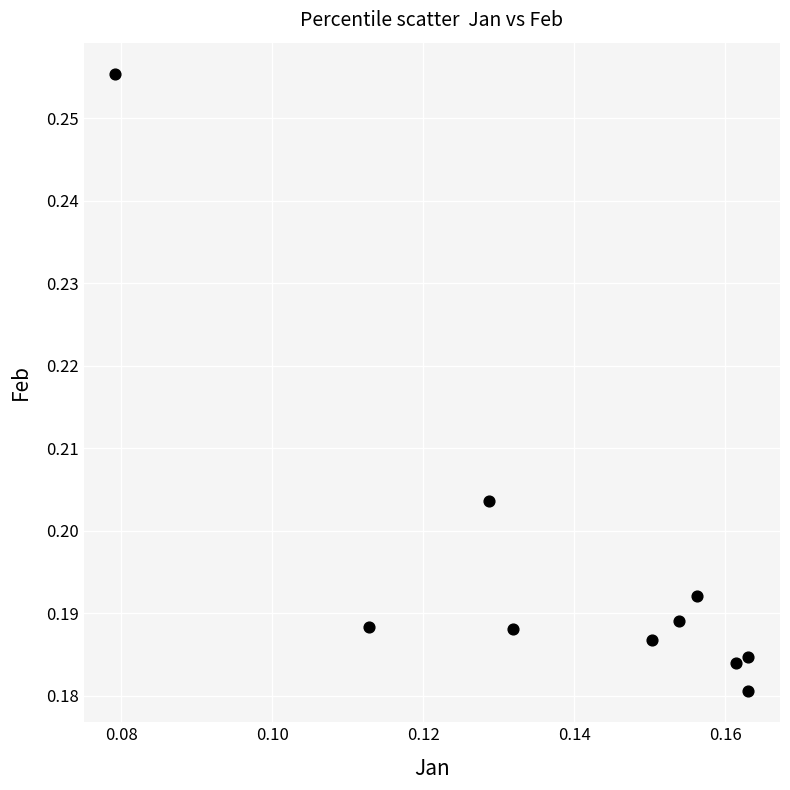

Count the number of points in this scatter plot.

10